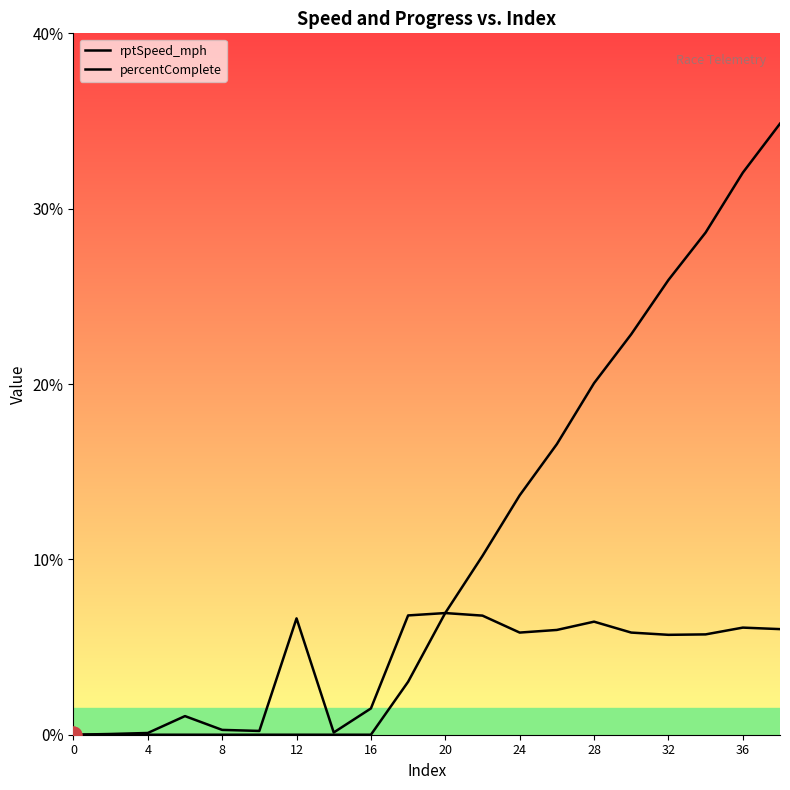

Which series ends up on top after the final intersection of percentComplete and rptSpeed_mph?

percentComplete